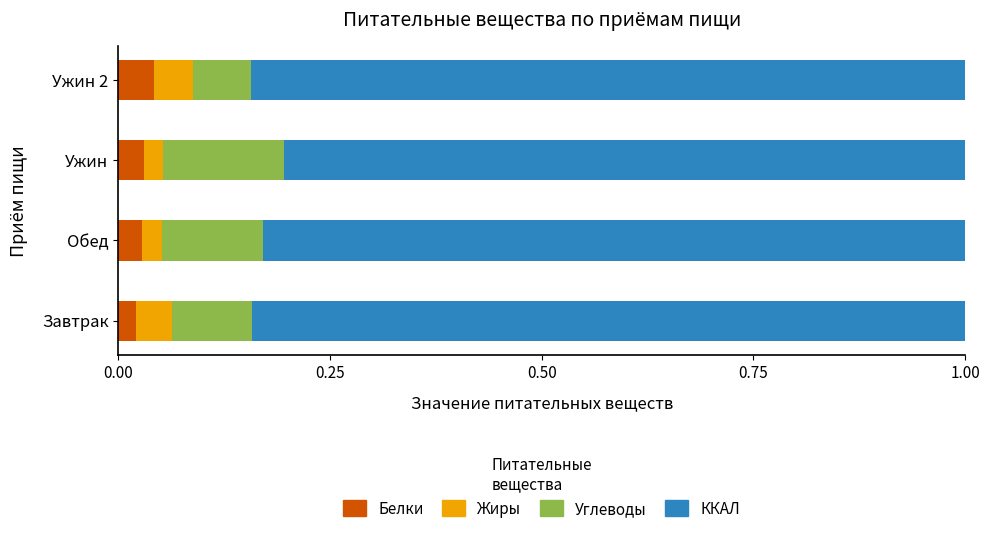

What is the total value across all series at Ужин 2?

1.0